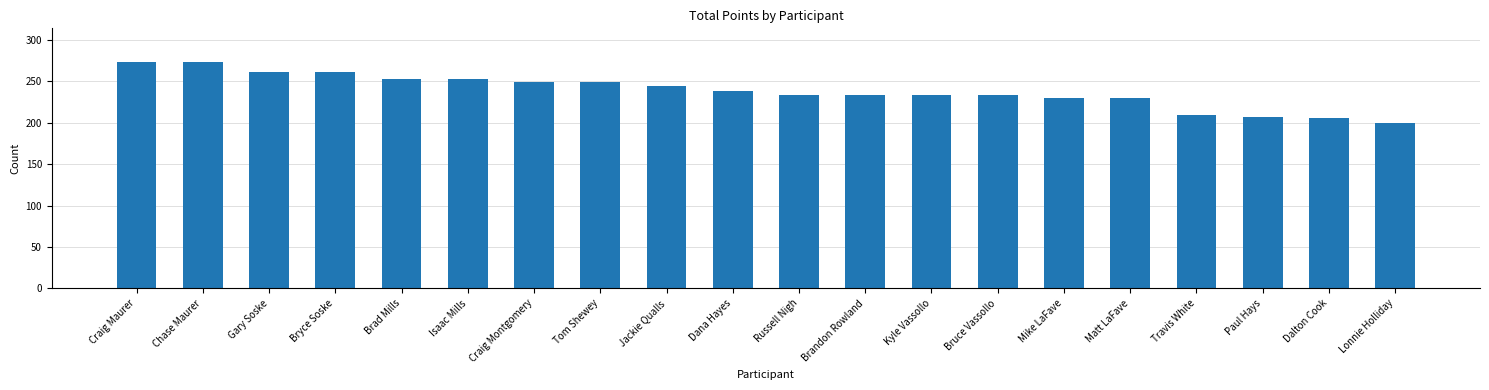

What is the value of the 18th bar from the left?

207